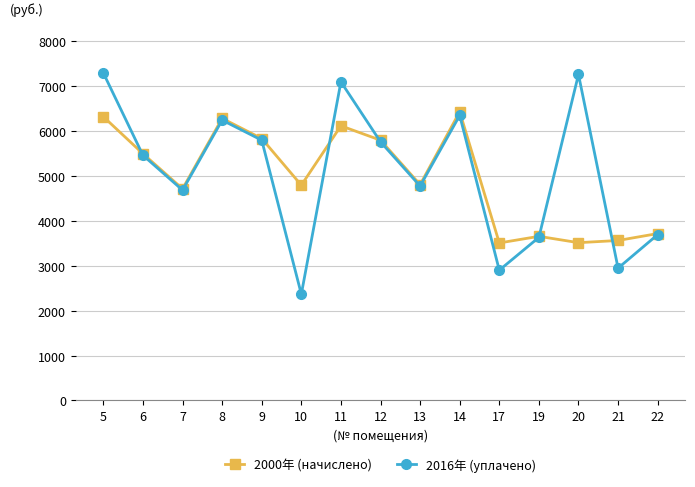

How many interior local peaks does the 2016年 (уплачено) series have?

4